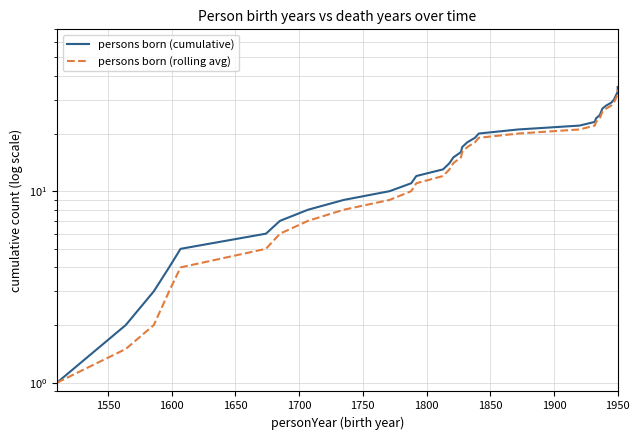

True or false: persons born (cumulative) and persons born (rolling avg) intersect in this chart.

False